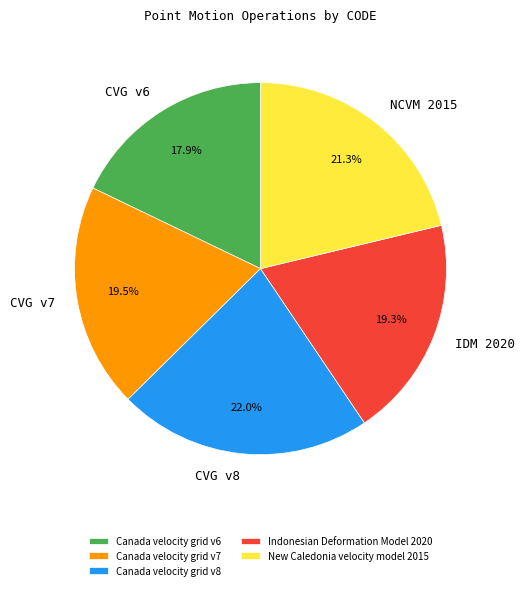

To the nearest percent, what is the difference between the Canada velocity grid v6 and Indonesian Deformation Model 2020 slice percentages?

1%